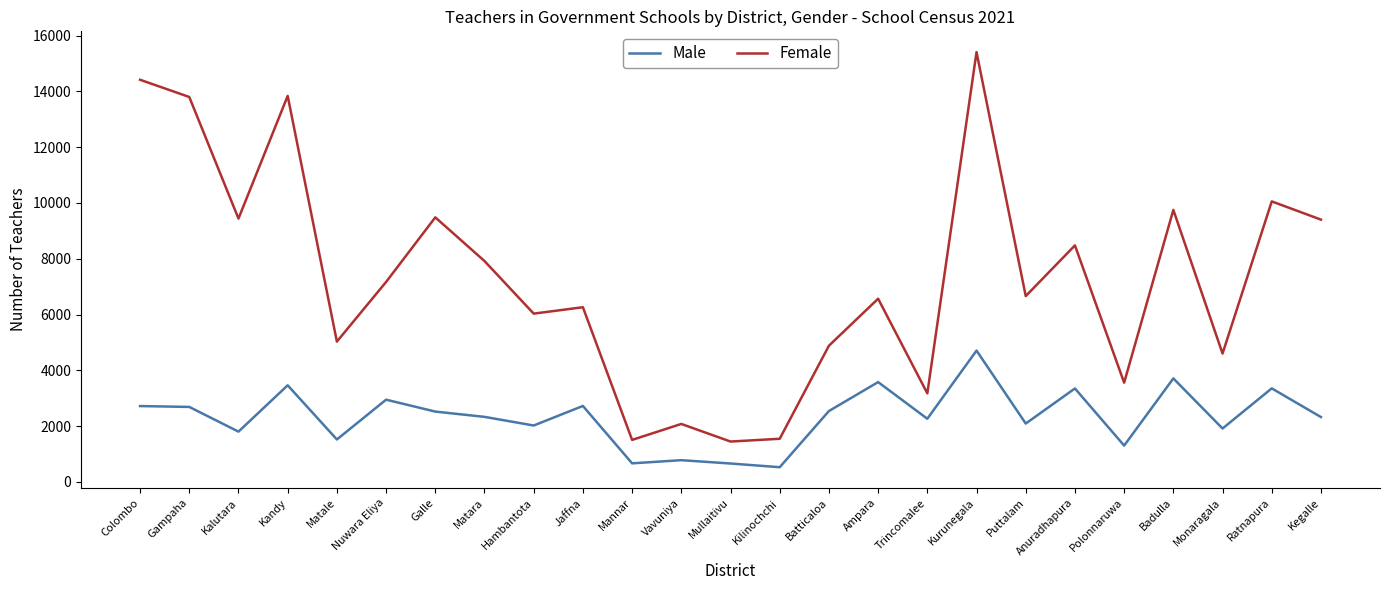

The Male series shows 1441 at Nuwara Eliya. True or false?

False